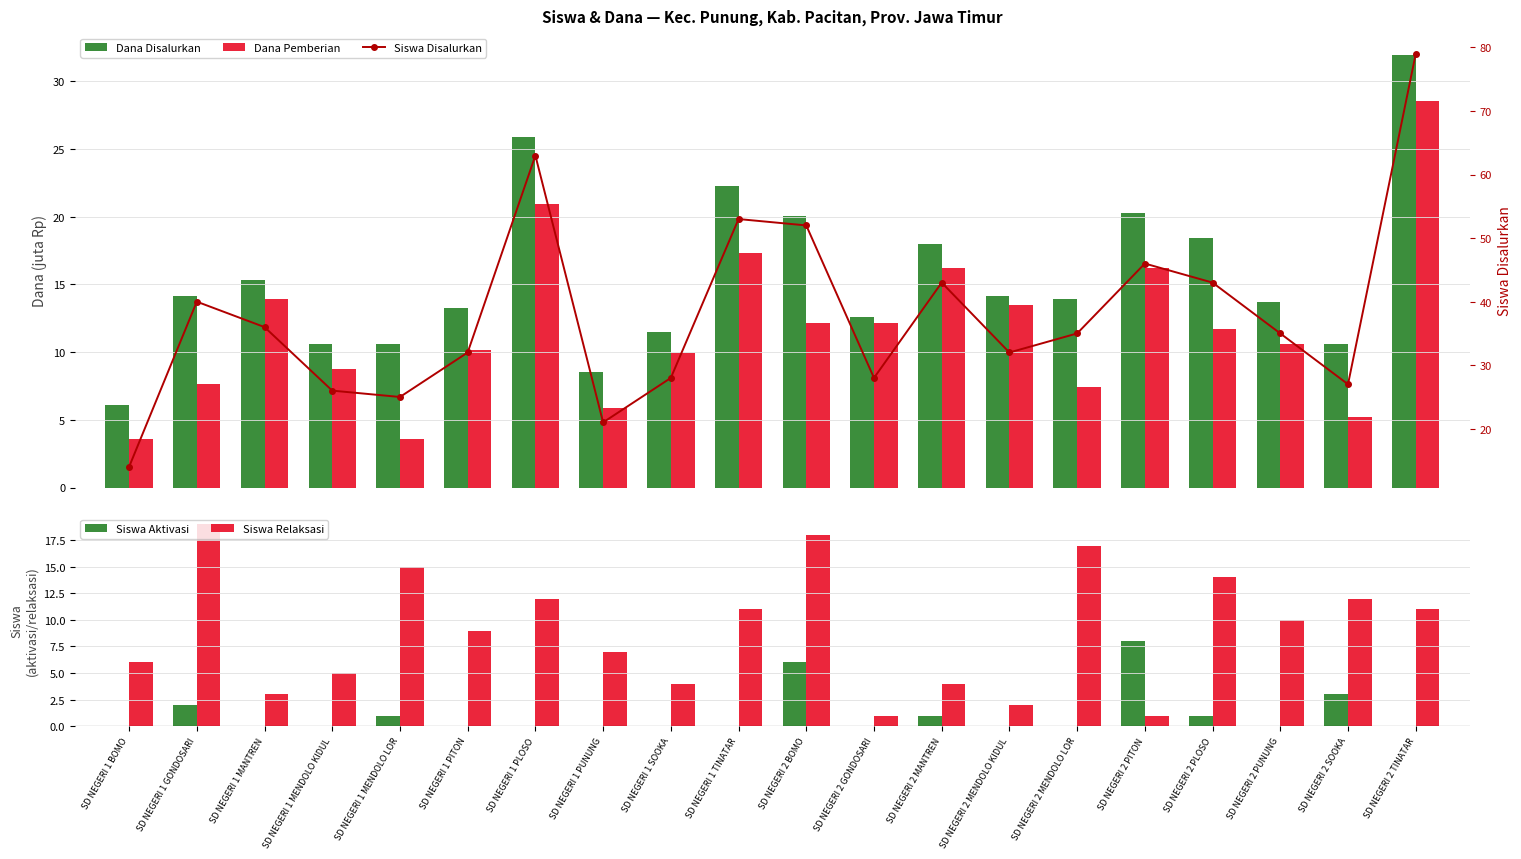

What is the lowest value of the Siswa Disalurkan series?

14.0